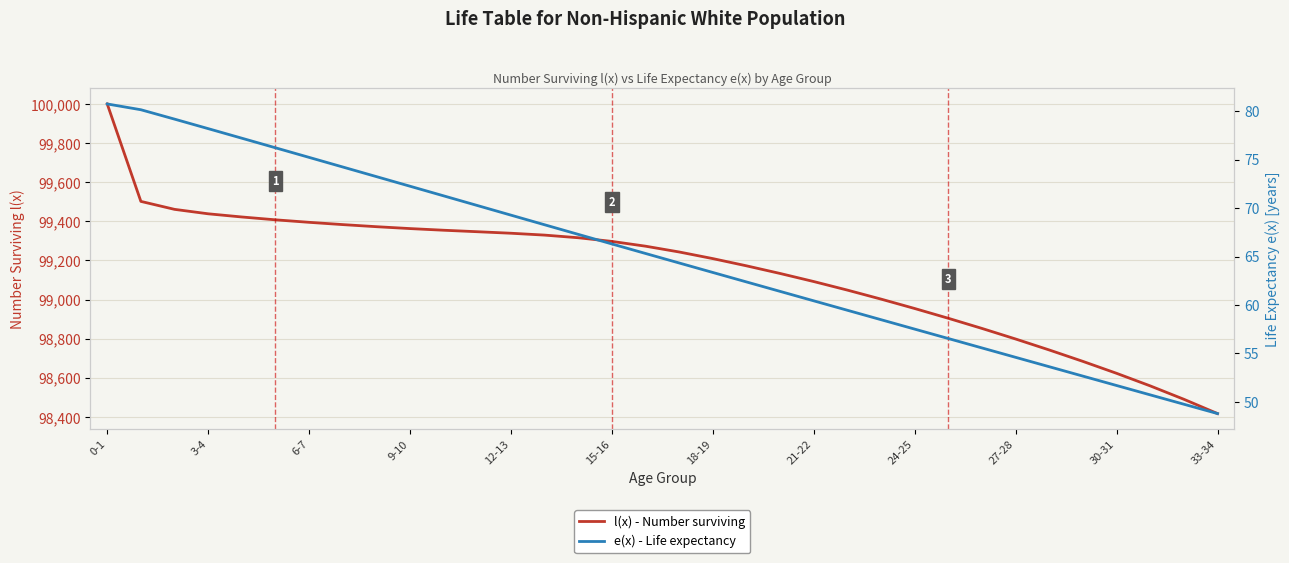

How many series are shown in this chart?

2